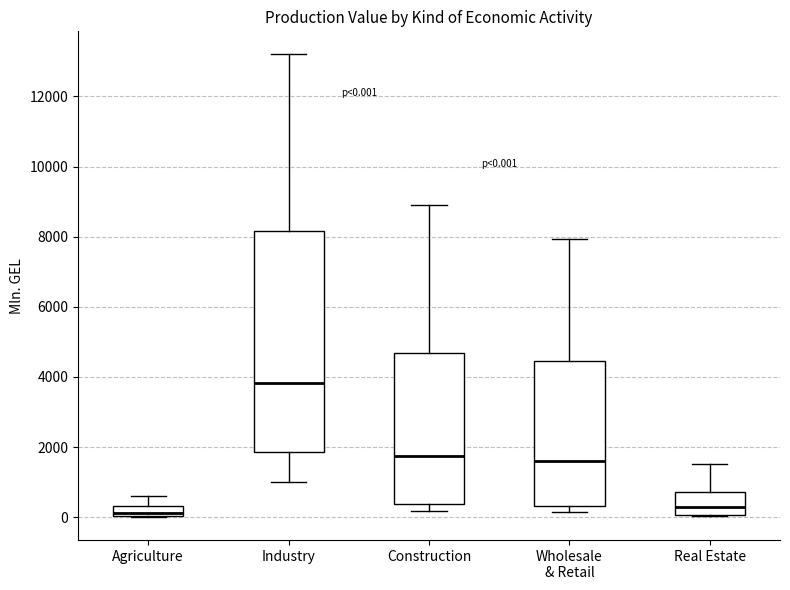

Comparing the boxes themselves (not the whiskers), which one is the tallest?

Industry